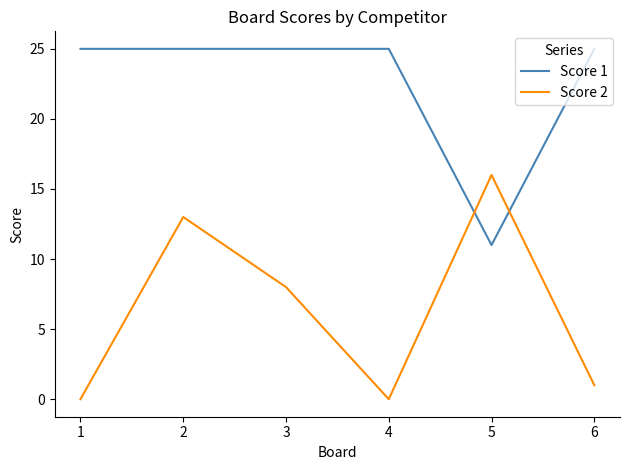

What is the highest value of the Score 2 series?

16